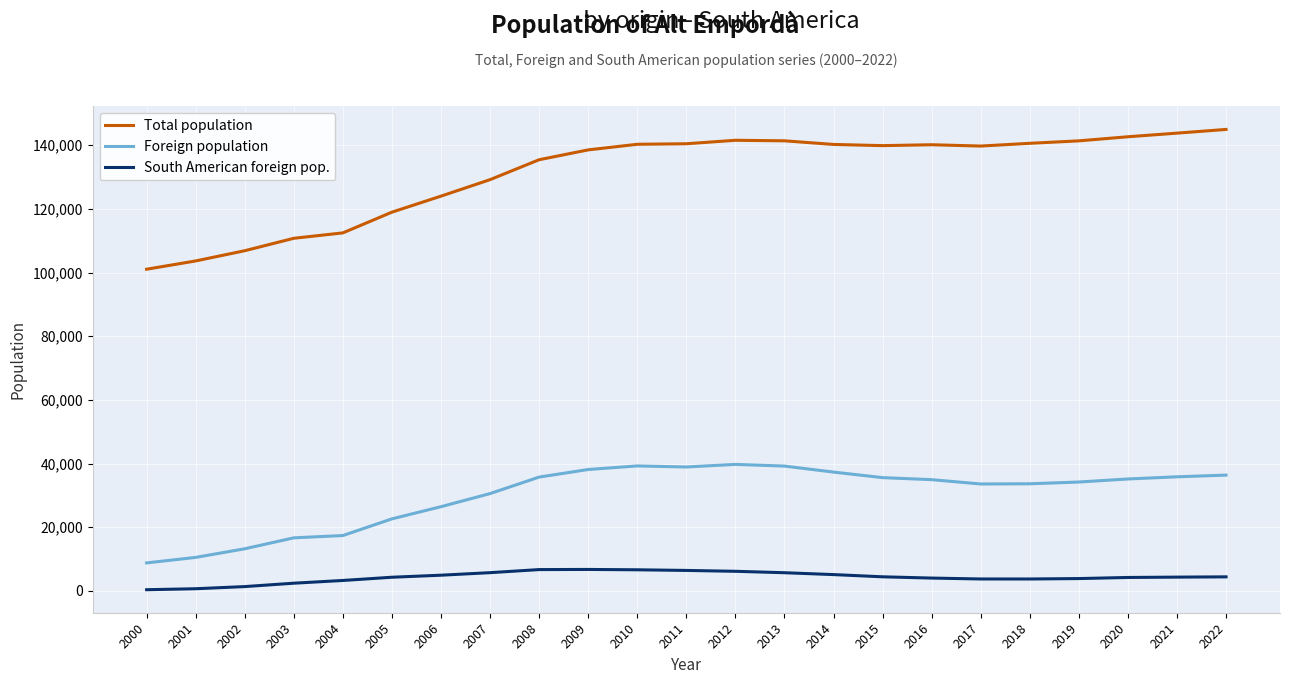

True or false: Total population and South American foreign pop. cross at least once.

False